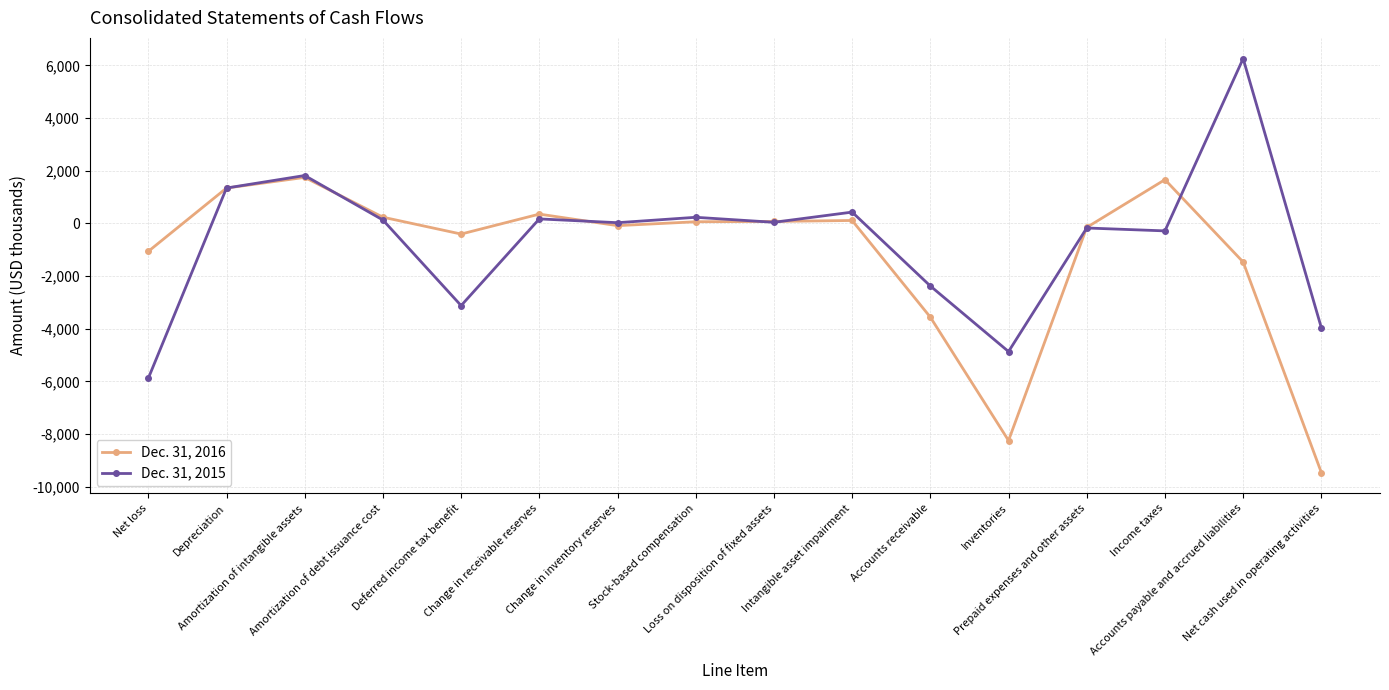

True or false: Dec. 31, 2016 has a value of -1063 at Net loss.

True